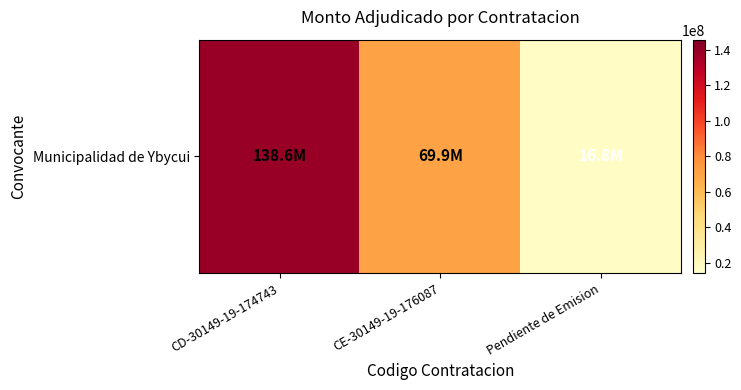

Reading left to right, list all the values displayed in this chart.

138600000	69875000	16800000